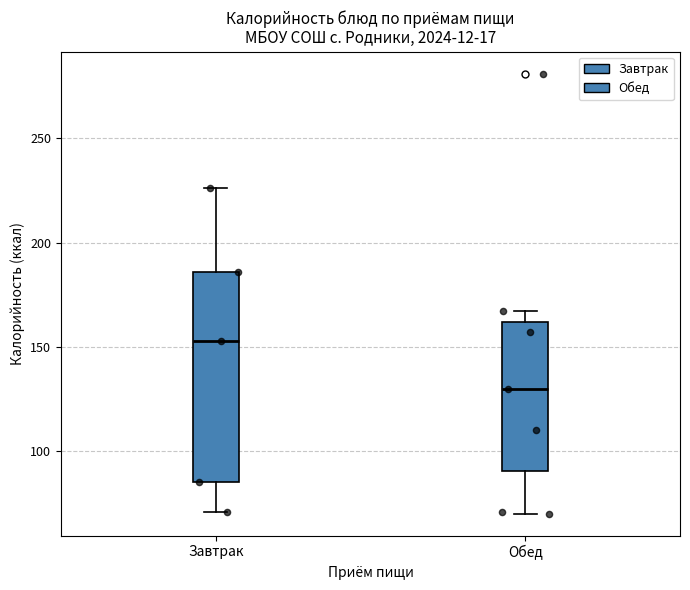

Reading left to right, transcribe this box plot: for each box, give where its median line is, the range the box spans, and where its two whiskers end, as read against the y-axis. The values are not printed on the chart, so give them approximately, as read against the axis.

Завтрак: median 155, box 85 to 185, whiskers 70 to 225
Обед: median 130, box 90 to 160, whiskers 70 to 165